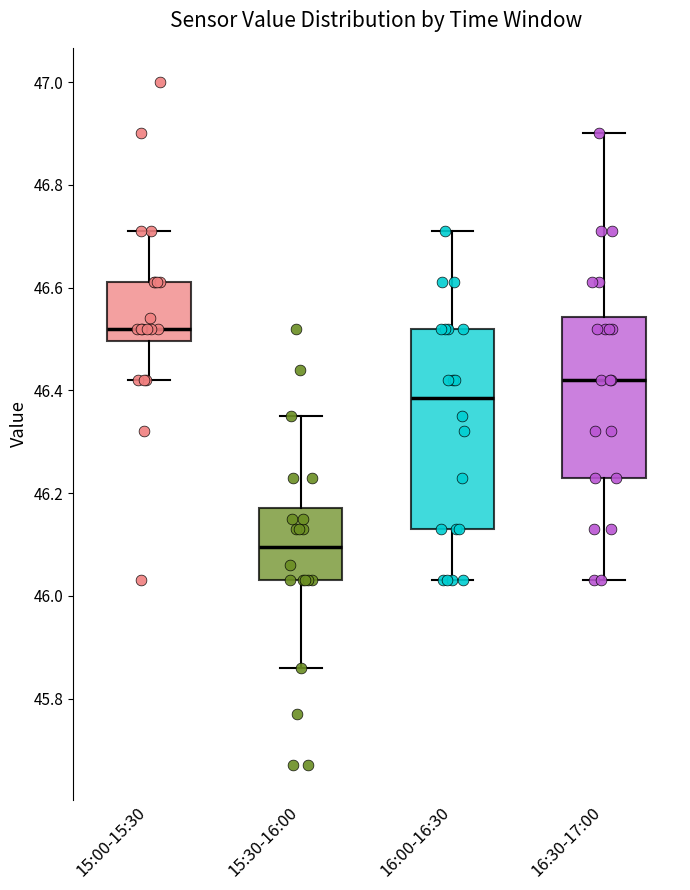

Comparing the boxes themselves (not the whiskers), which one is the tallest?

16:00-16:30